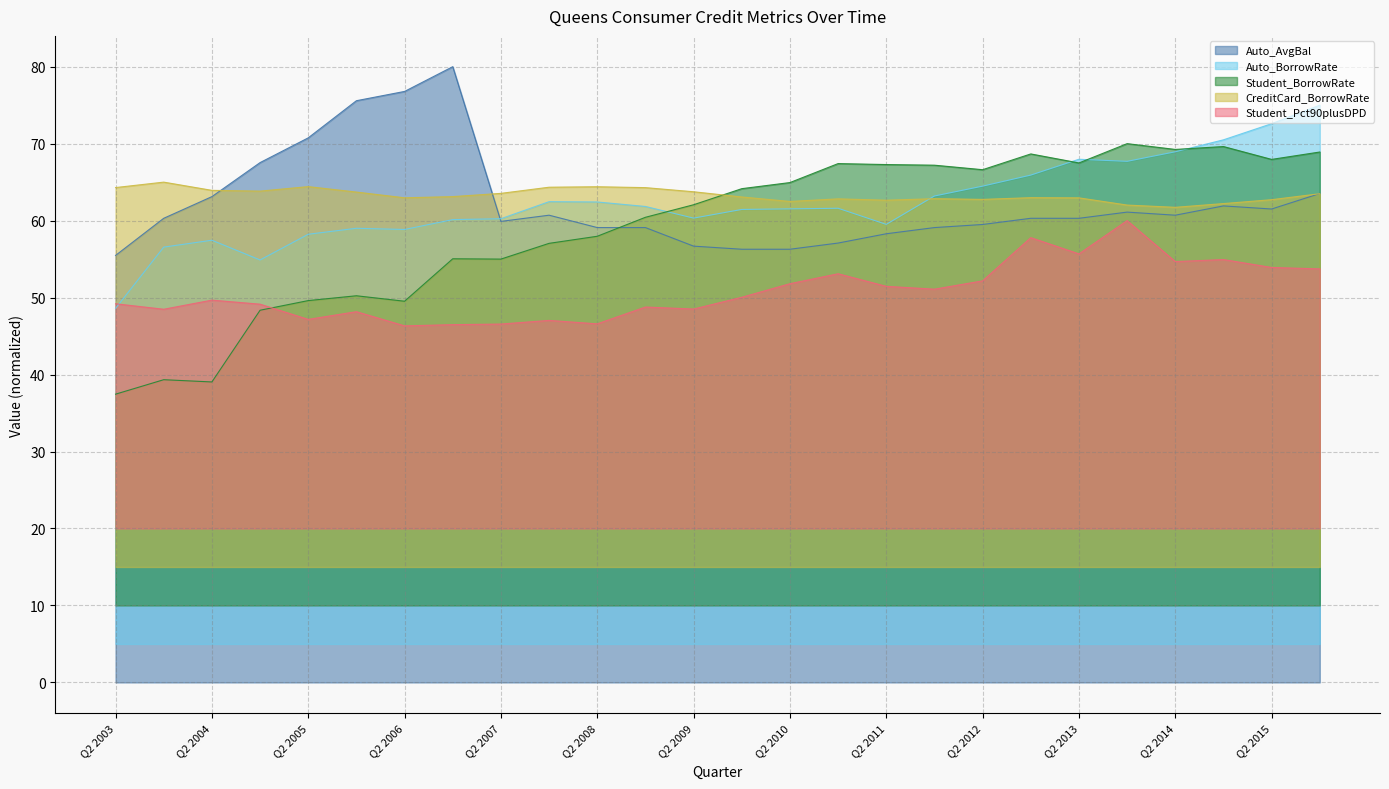

At which category does Student_BorrowRate reach its first local peak?

Q4 2003